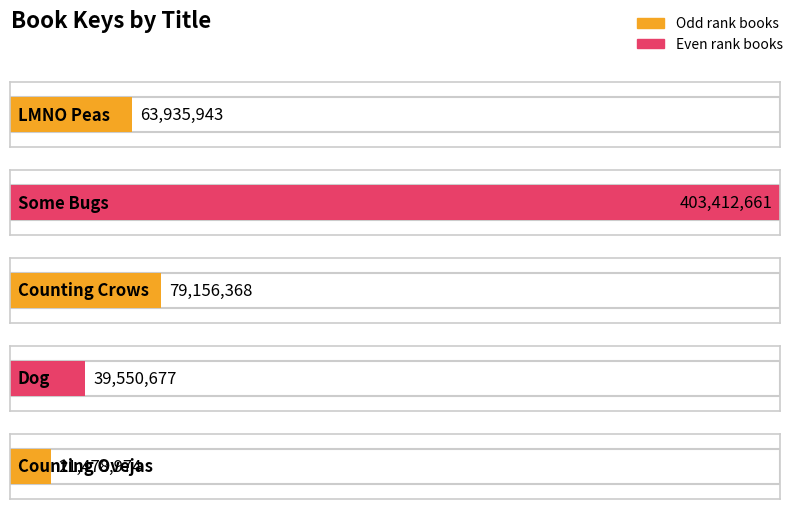

What is the label of the 3rd bar from the left?

Counting Crows